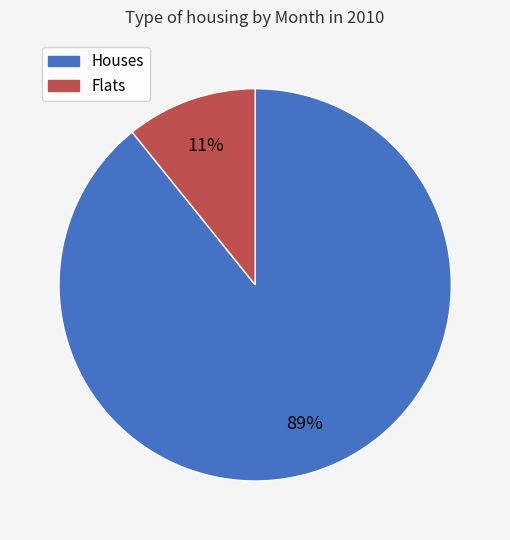

Which category has the smallest portion of the pie?

Flats